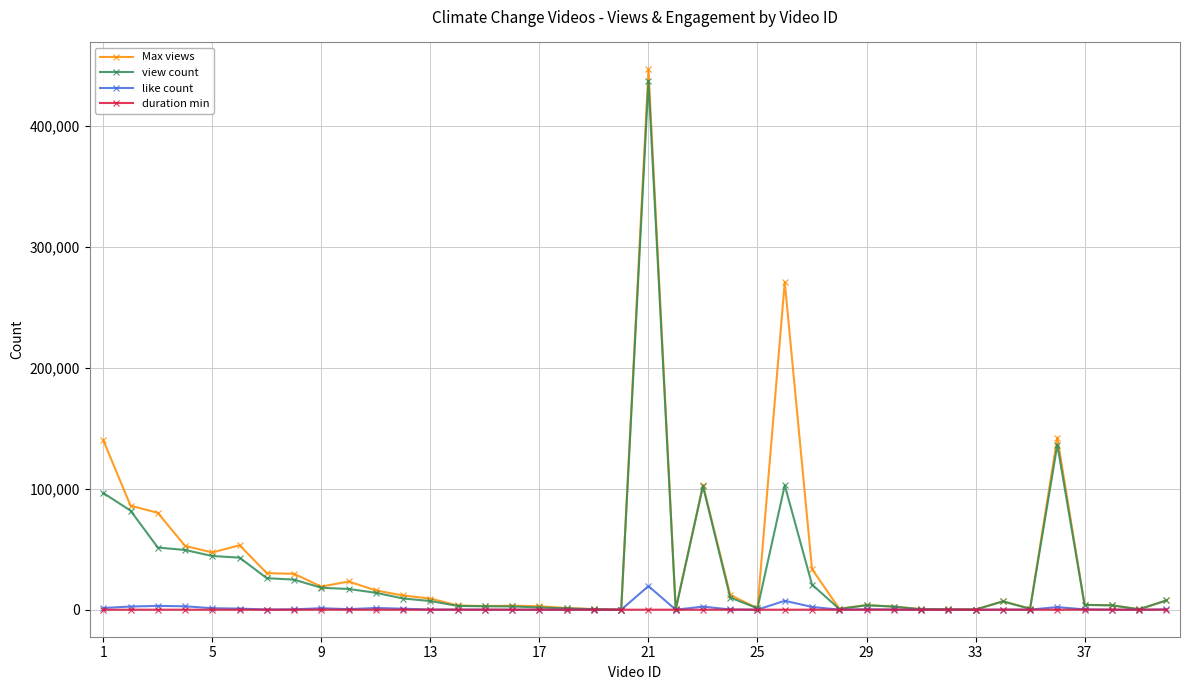

What is the maximum value for like count?

19519